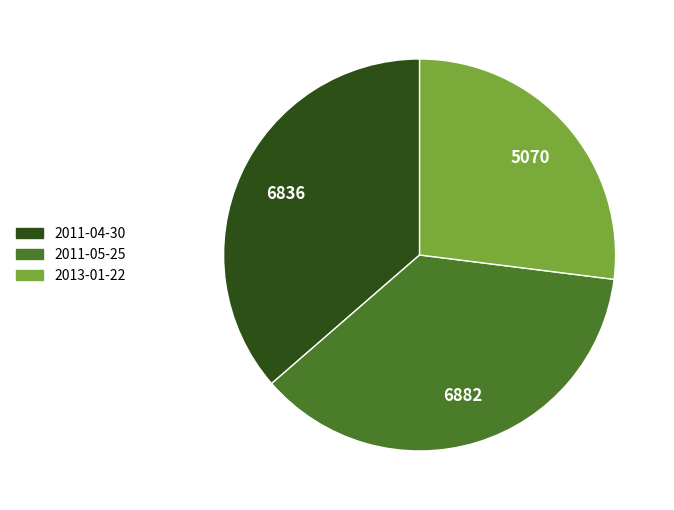

True or false: 2013-01-22 accounts for 27% of the total.

True